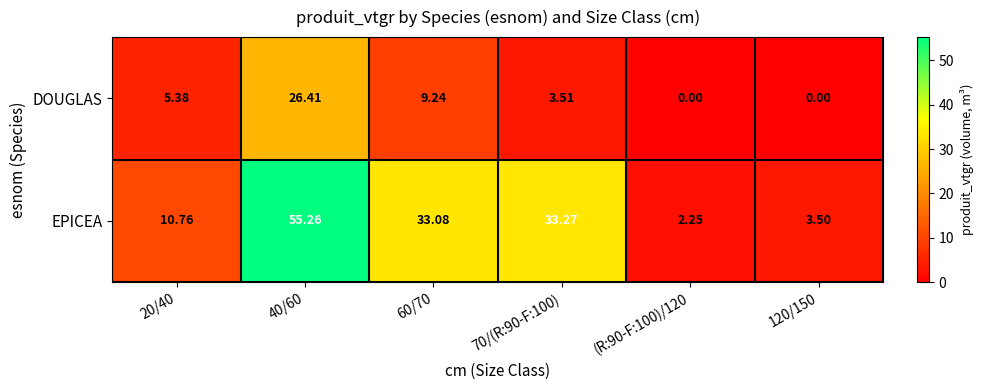

List the series in order of their overall mean, lowest first.

DOUGLAS, EPICEA